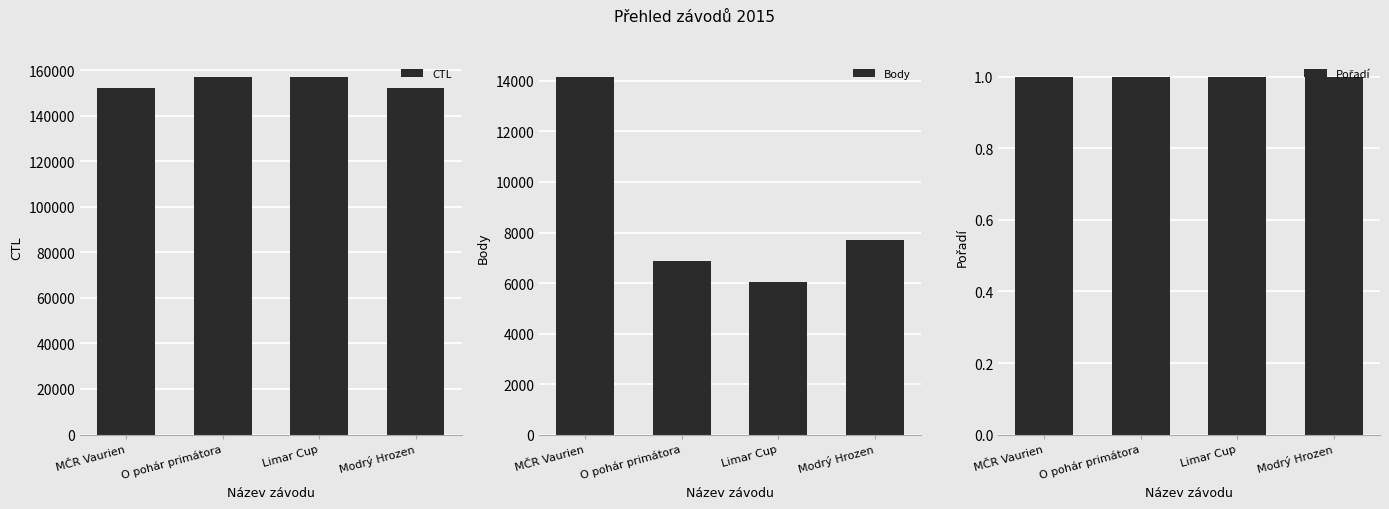

What is the approximate value of CTL at MČR Vaurien?

152004